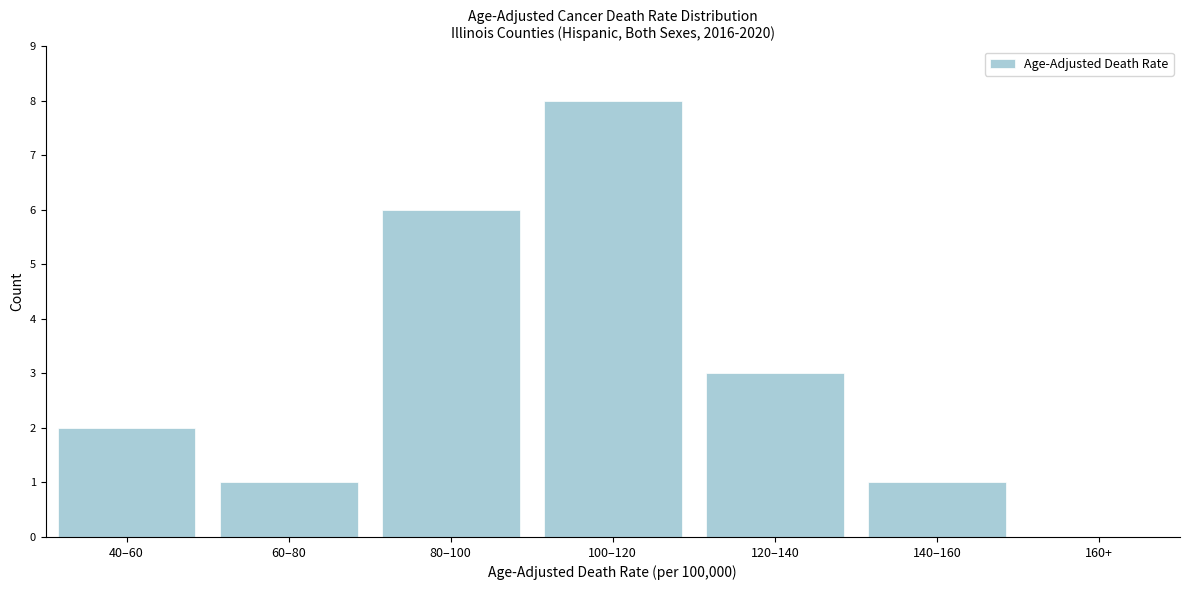

Reading right to left, transcribe all the data shown in this chart.

160+=0	140–160=1	120–140=3	100–120=8	80–100=6	60–80=1	40–60=2